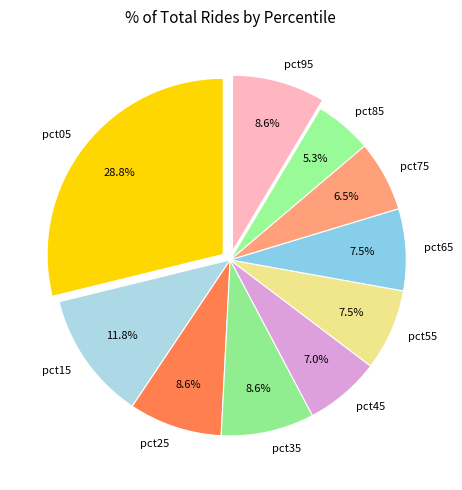

Count the number of slices in the pie.

10